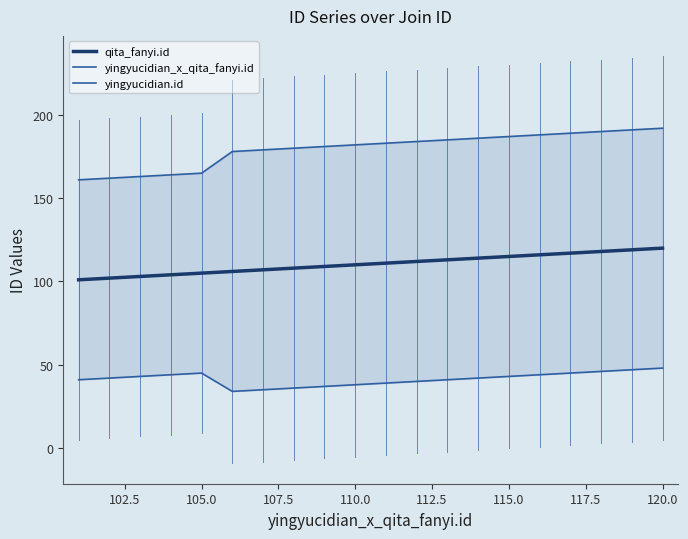

True or false: yingyucidian_x_qita_fanyi.id has more than 1 points higher than both neighbors.

False